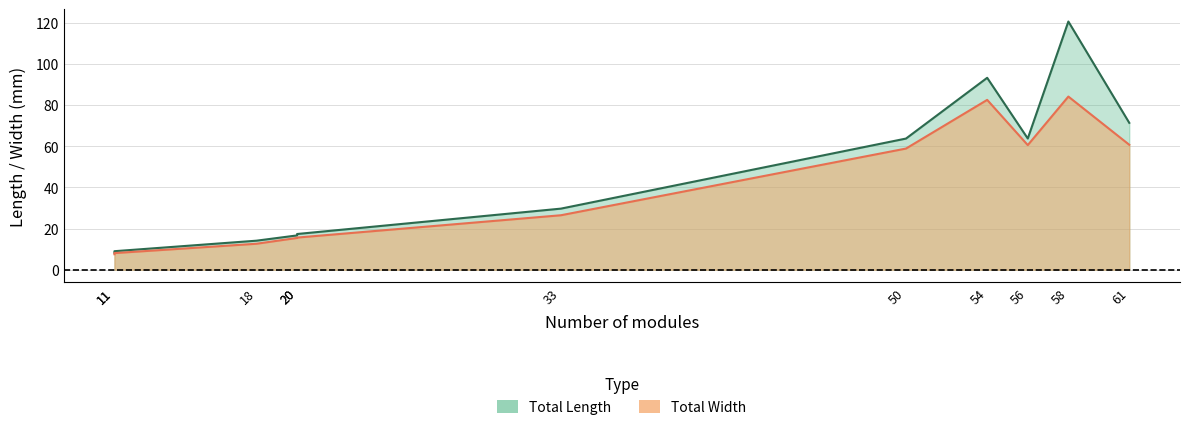

True or false: Total Length has a value of 30.0 at 58.

False